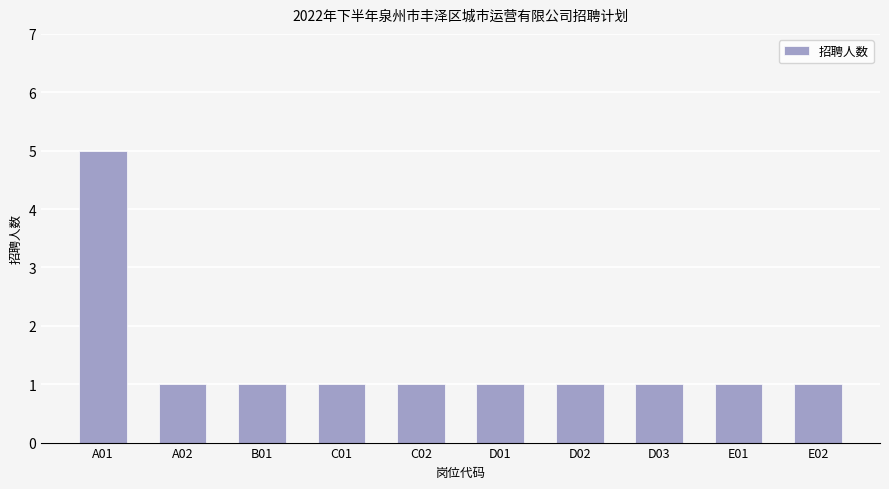

What is the value of the 10th bar from the left?

1